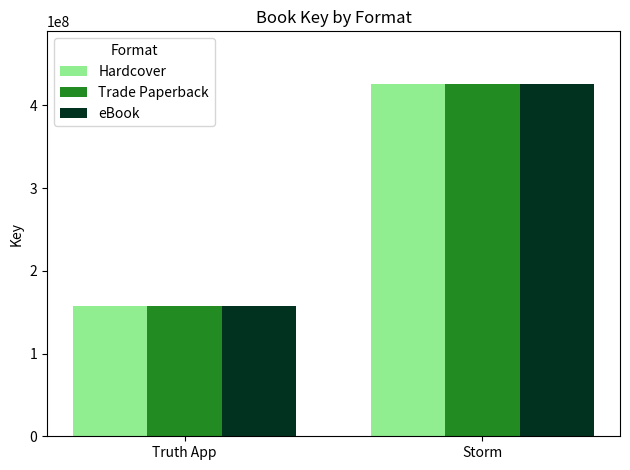

True or false: Hardcover has a value of 425545206 at Storm.

True